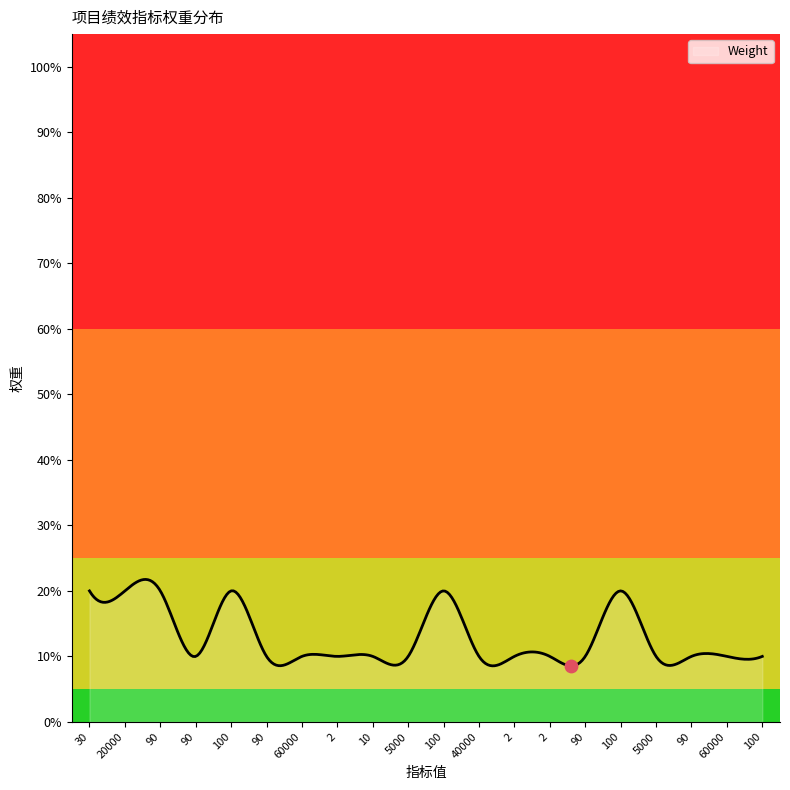

What is the greatest value displayed?

21.8